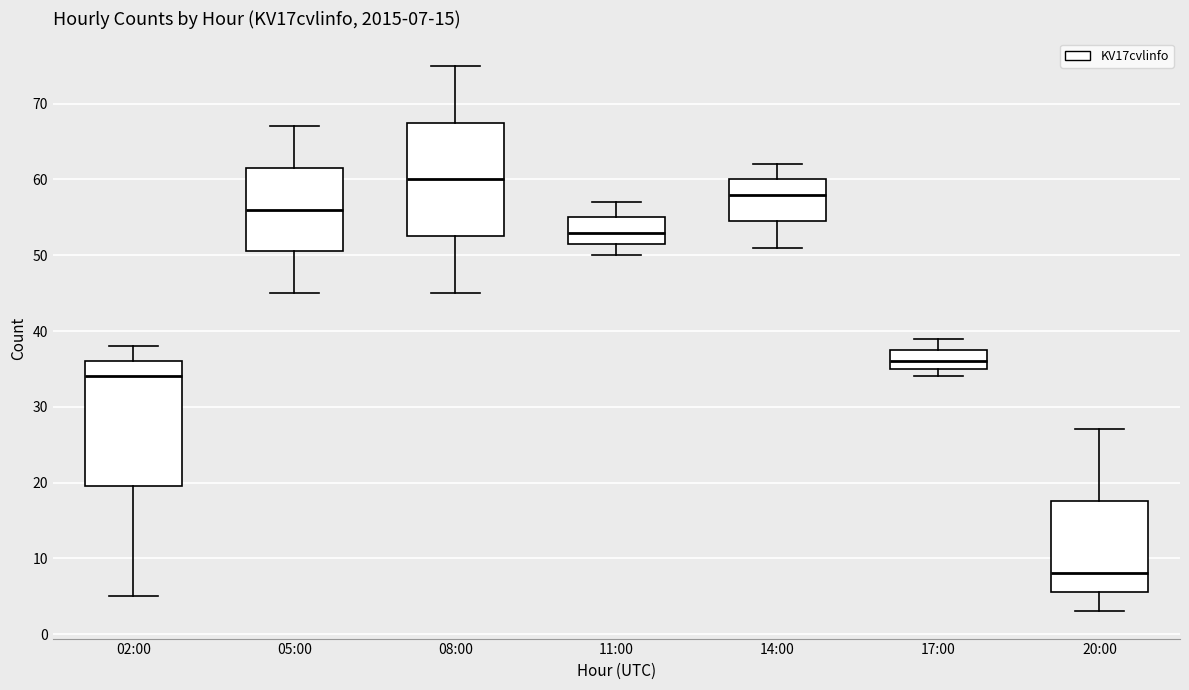

Which box has the highest median line?

08:00